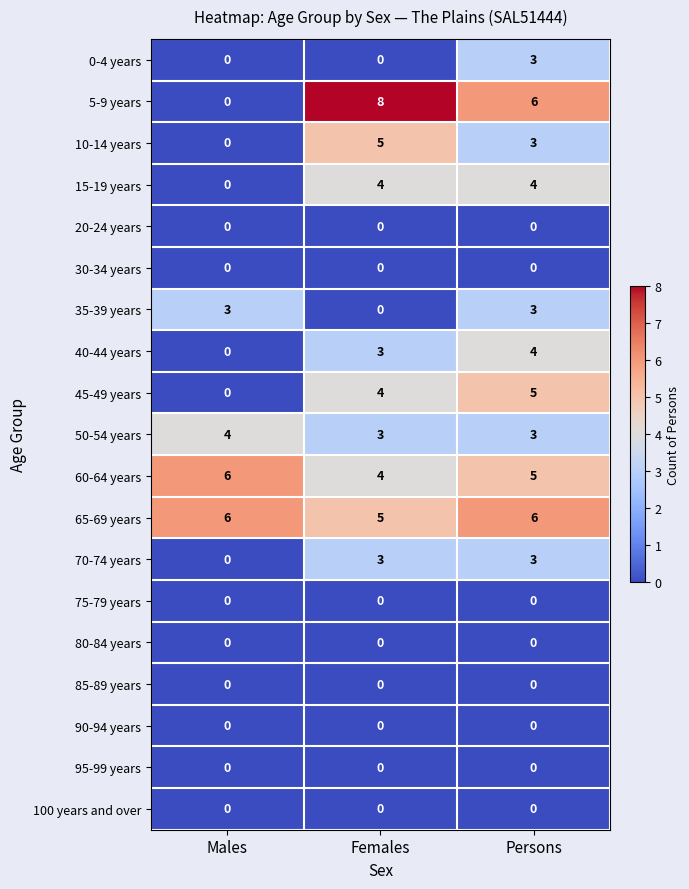

How many series are shown in this chart?

19